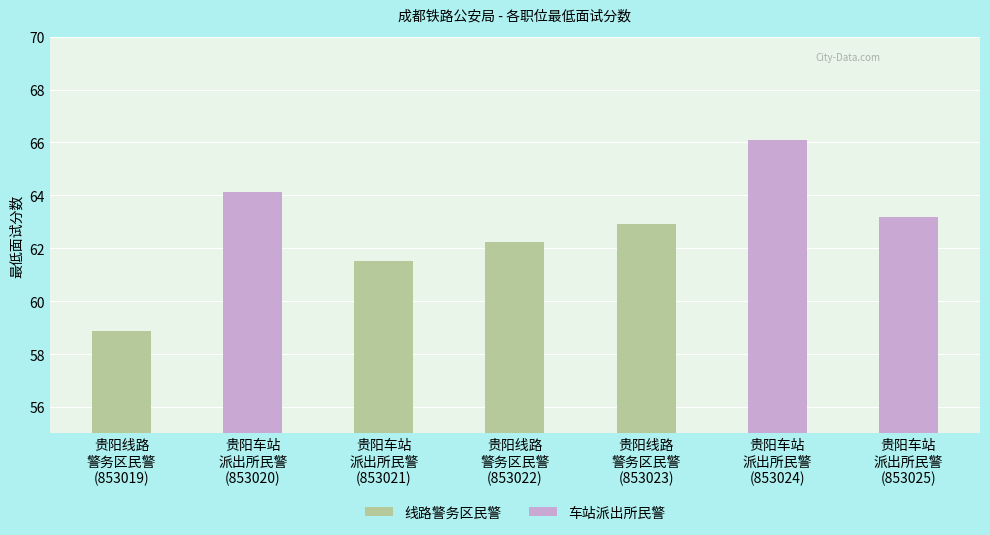

What is the highest value of the 线路警务区民警 series?

62.9